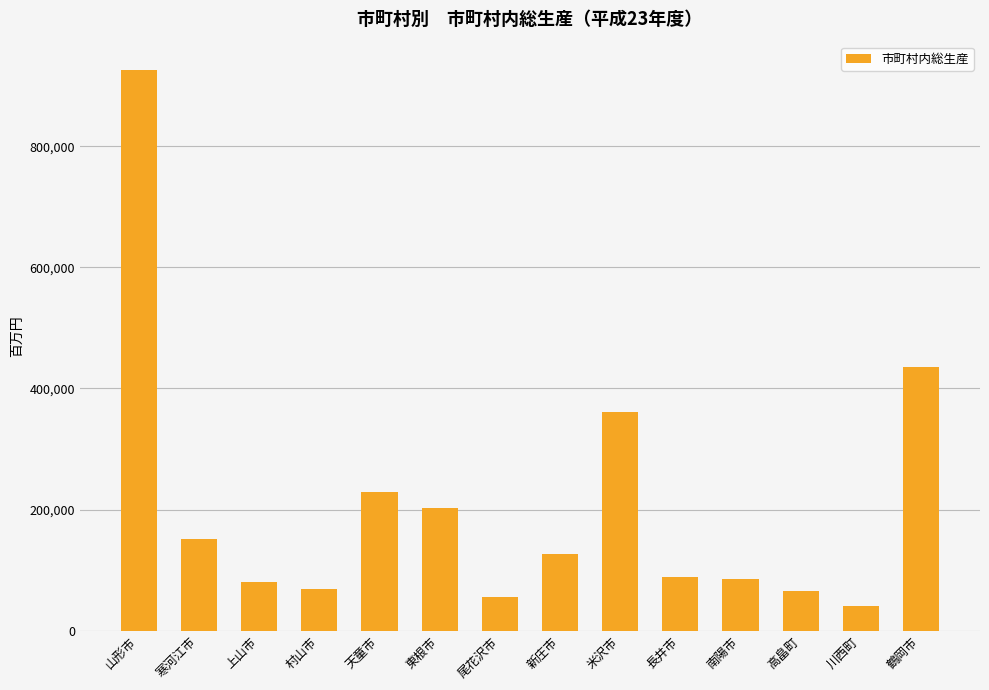

What is the label of the 11th bar from the right?

村山市